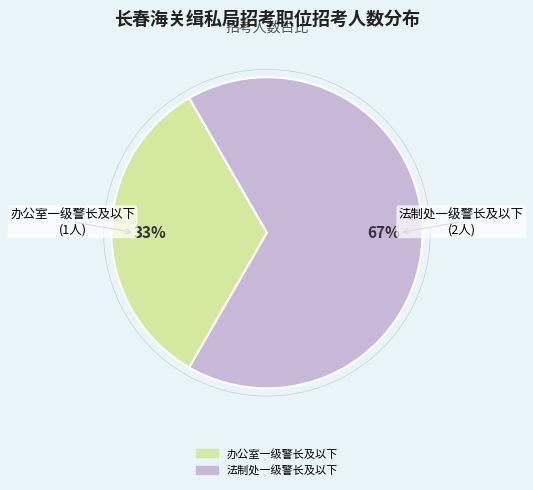

Is it true that 法制处一级警长及以下 is 74% of the pie?

False